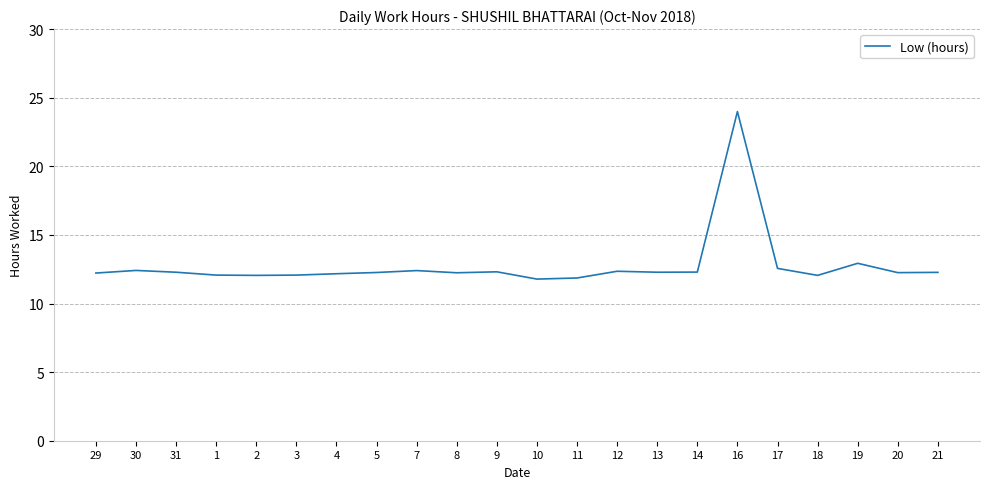

What is the approximate value at 29?

12.2